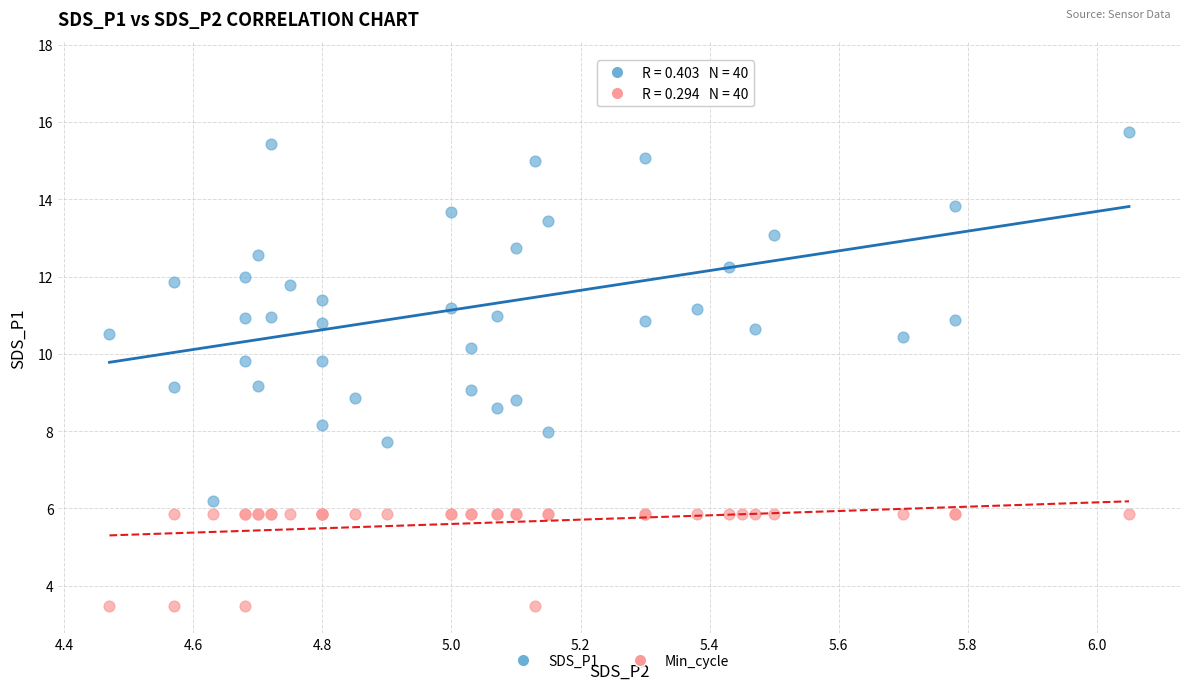

Which series reaches the minimum Y coordinate?

Min_cycle